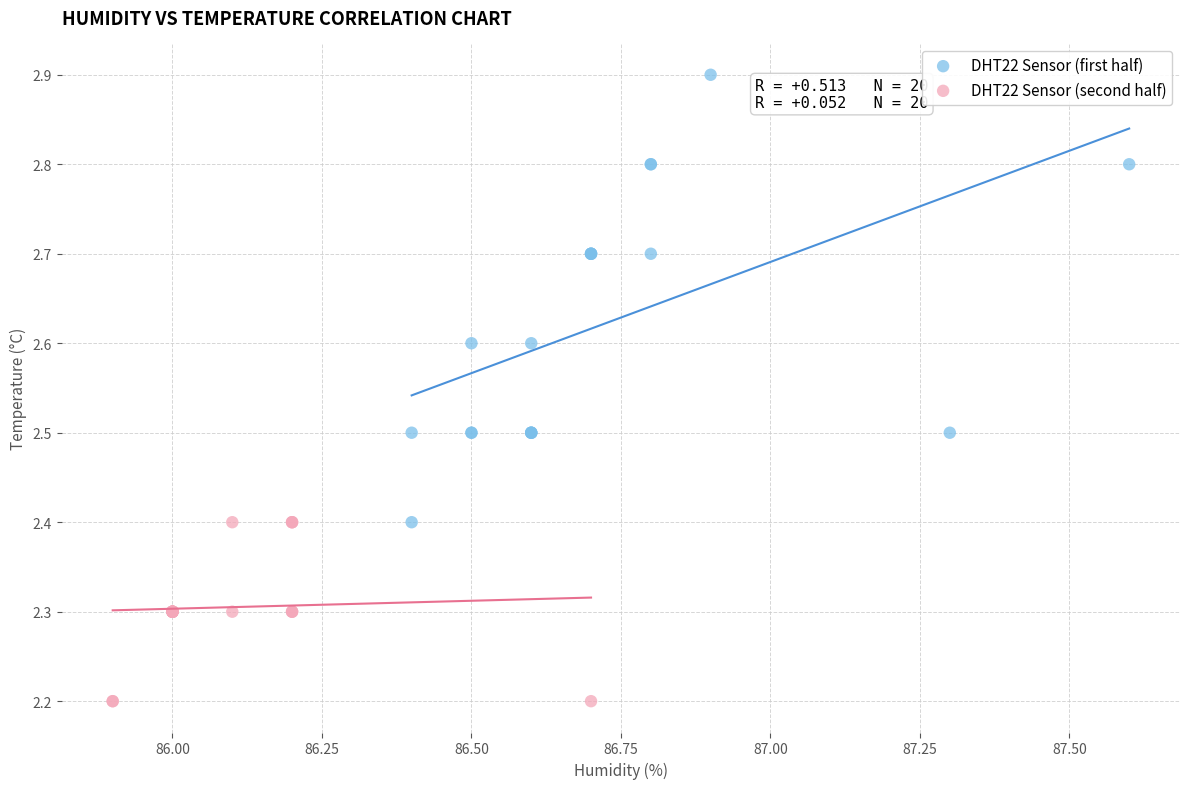

What are all the series names shown in the legend?

DHT22 Sensor (first half), DHT22 Sensor (second half)